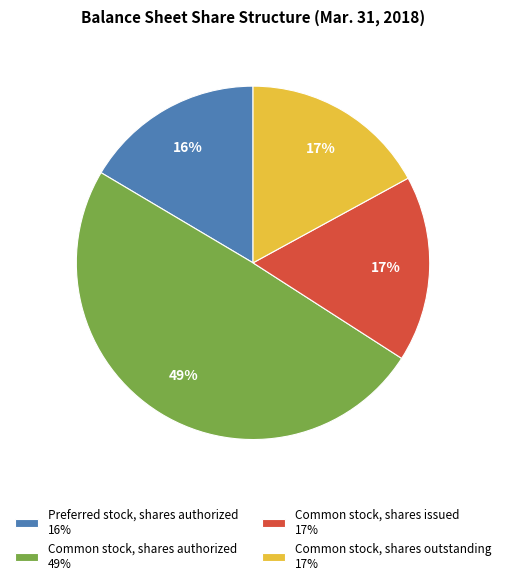

How many segments does this pie chart have?

4